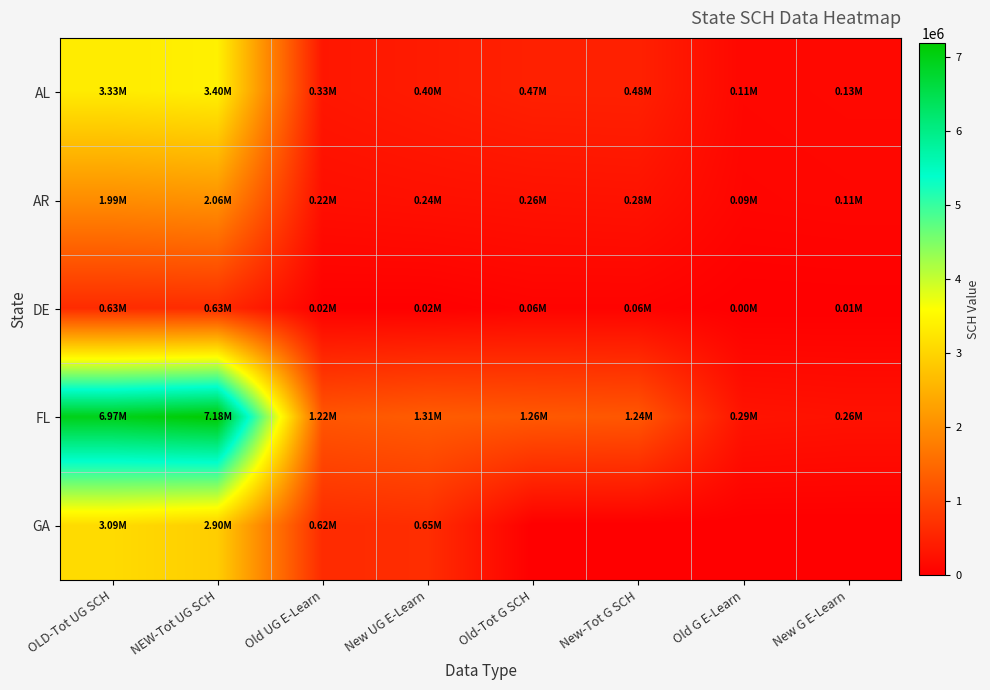

Rank the series at Old UG E-Learn from lowest to highest value.

DE, AR, AL, GA, FL